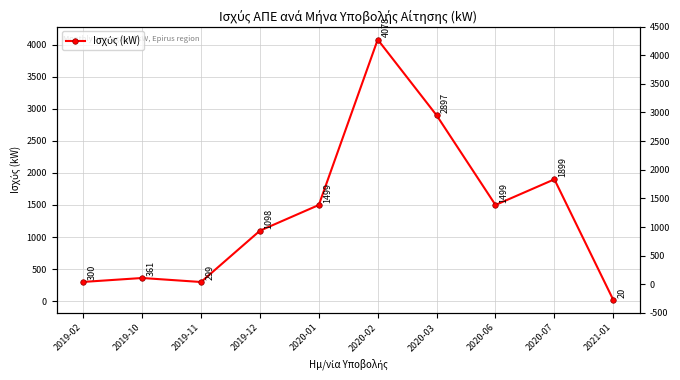

List the labels in order of value, smallest first.

2021-01, 2019-11, 2019-02, 2019-10, 2019-12, 2020-01, 2020-06, 2020-07, 2020-03, 2020-02